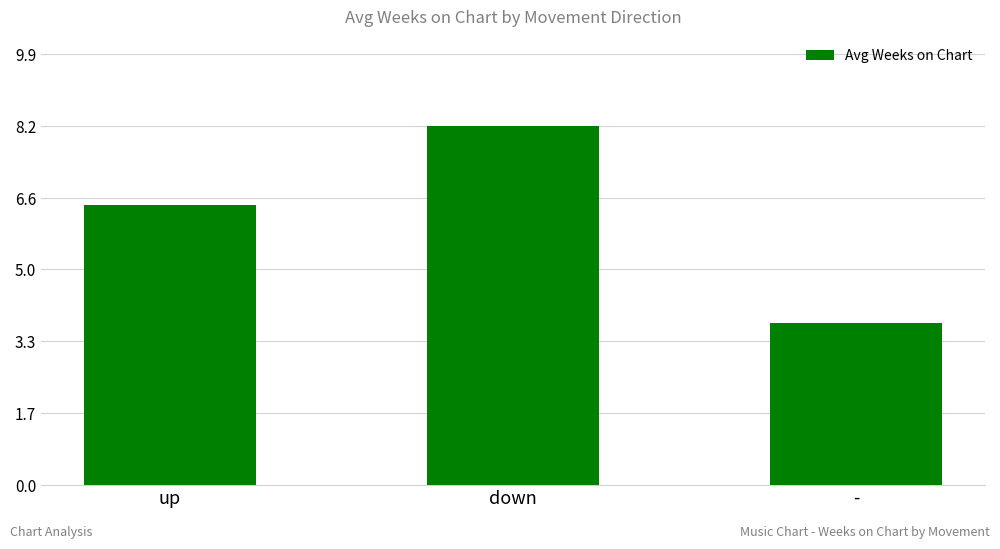

Which category has the highest value across all series?

down